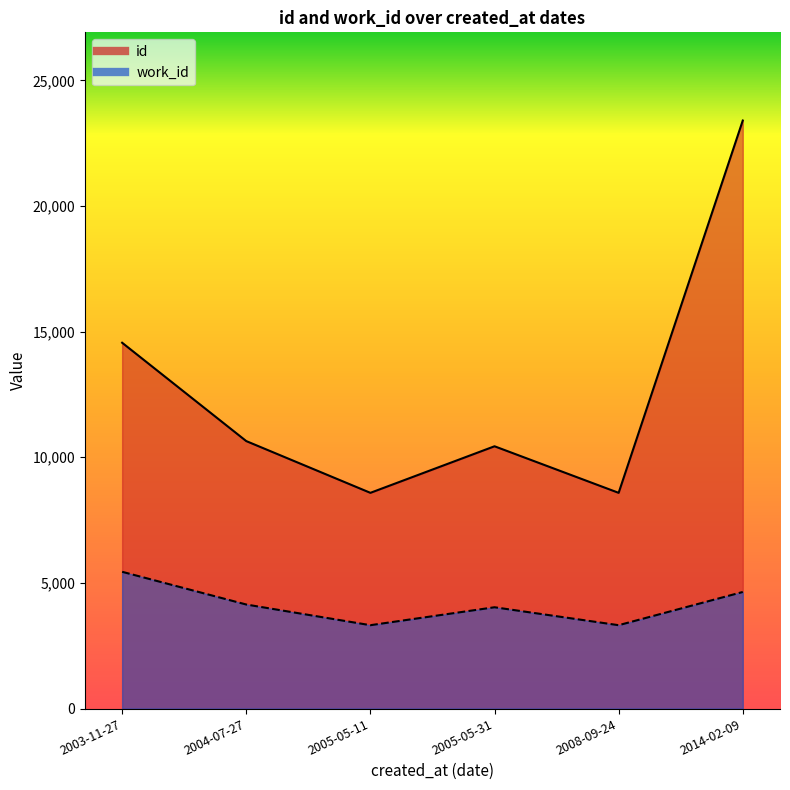

What is the label of the 2nd point from the right?

2008-09-24